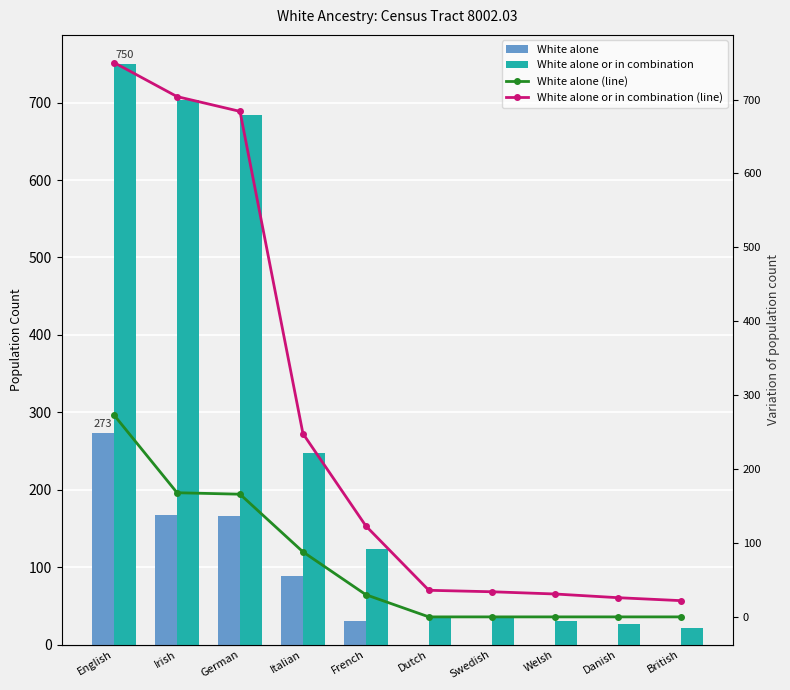

Is the value of White alone (line) at Danish greater than the value of White alone or in combination (line) at Danish?

No